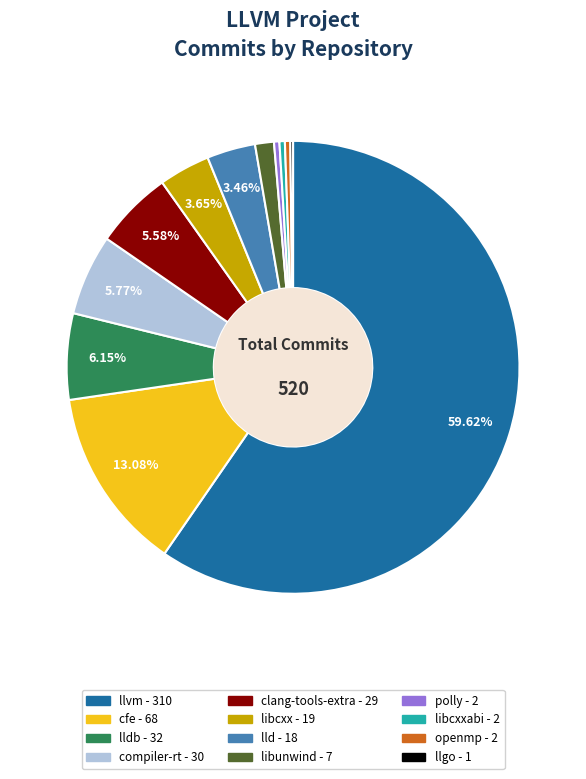

Is there any slice that represents more than half of the pie?

Yes